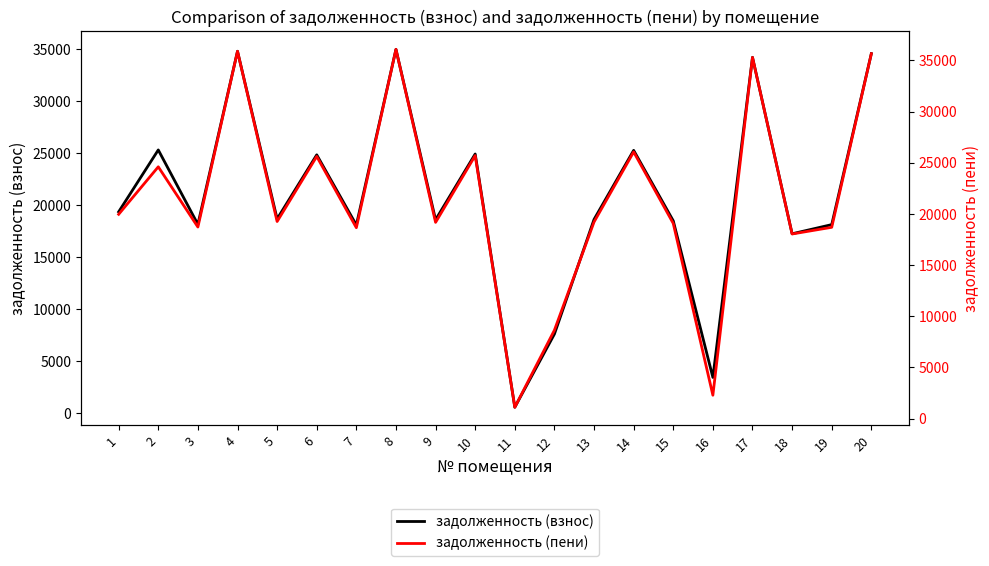

At 4, list the series in order from smallest to largest.

задолженность (взнос), задолженность (пени)